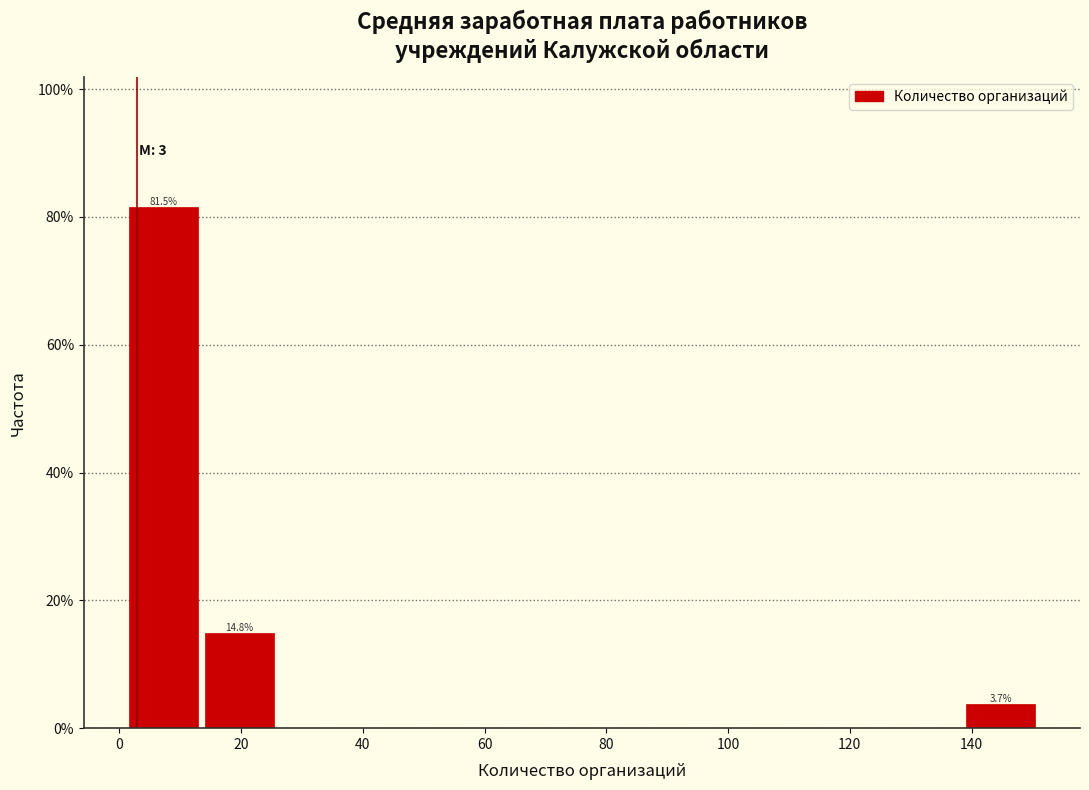

Over which range of the x-axis is the bar tallest?

1.0 to 13.5